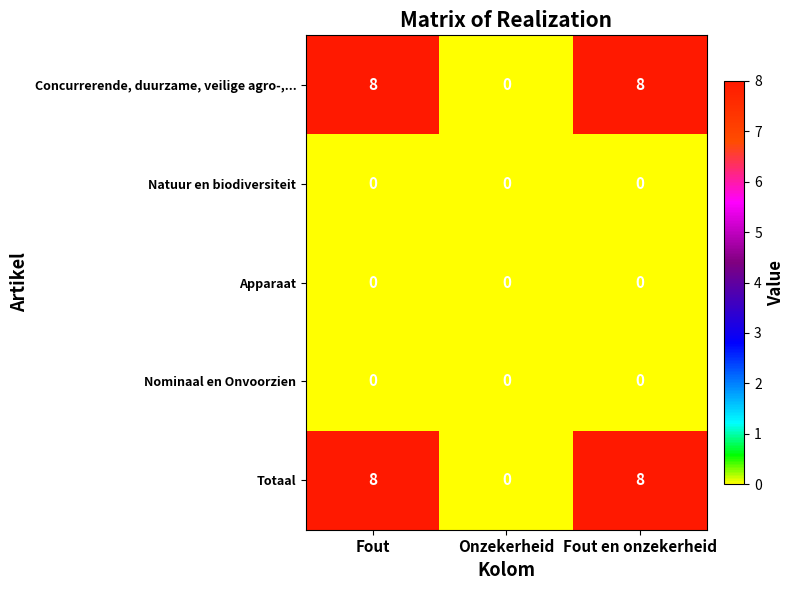

Reading left to right, list all the values displayed in this chart.

Concurrerende, duurzame, veilige agro-,...: 8	0	8
Natuur en biodiversiteit: 0	0	0
Apparaat: 0	0	0
Nominaal en Onvoorzien: 0	0	0
Totaal: 8	0	8